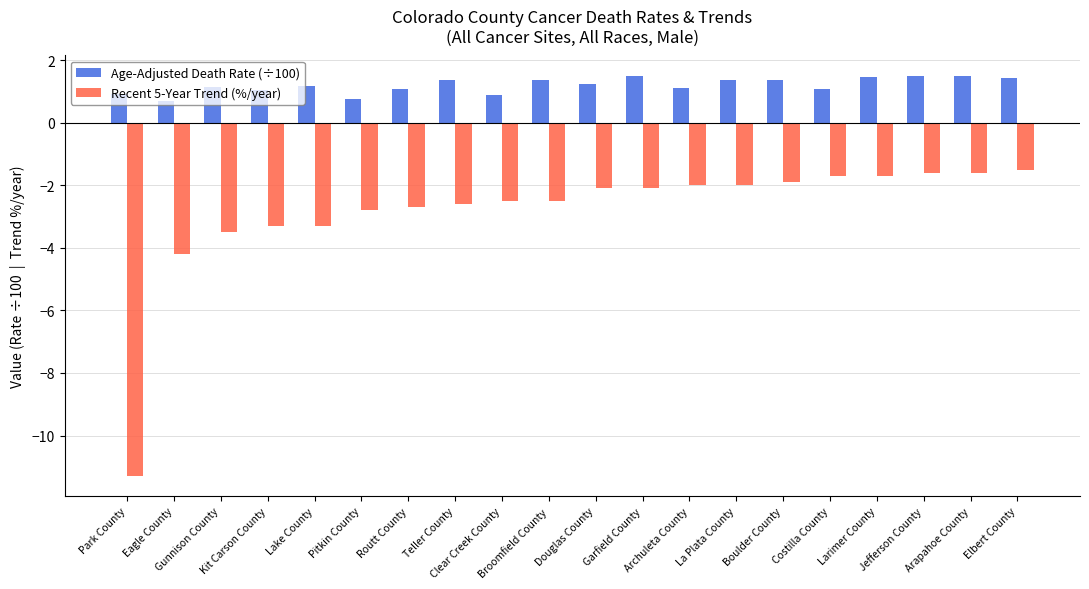

Rank the series by their average value, from lowest to highest.

Recent 5-Year Trend (%/year), Age-Adjusted Death Rate (÷100)